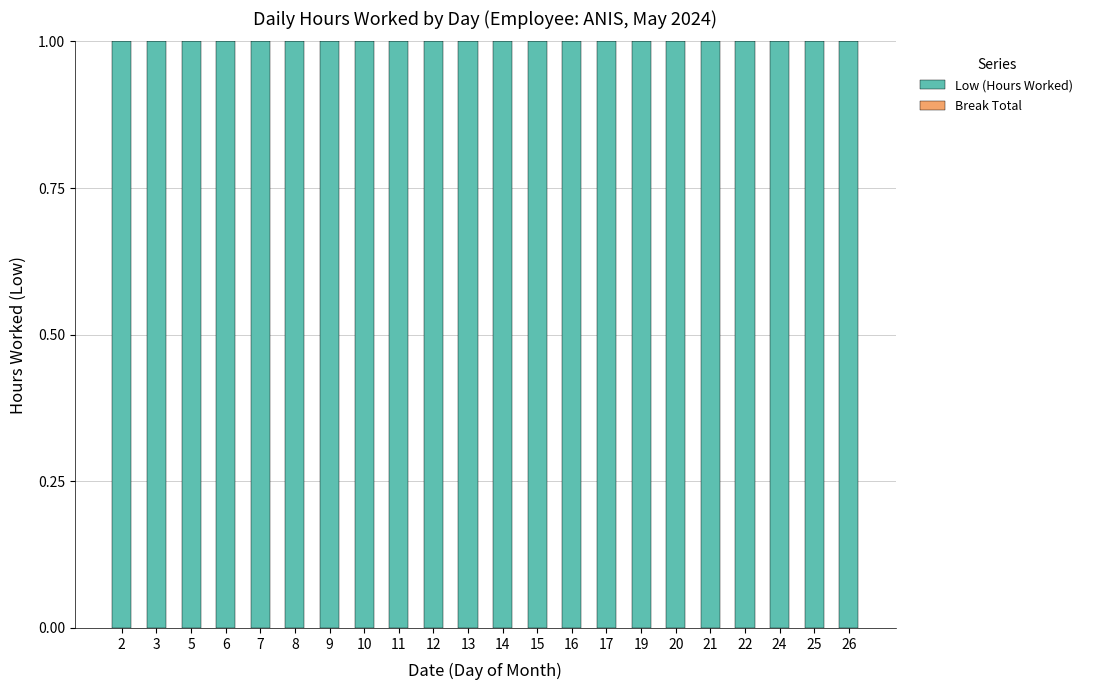

What value does the Low (Hours Worked) series have at 12?

1